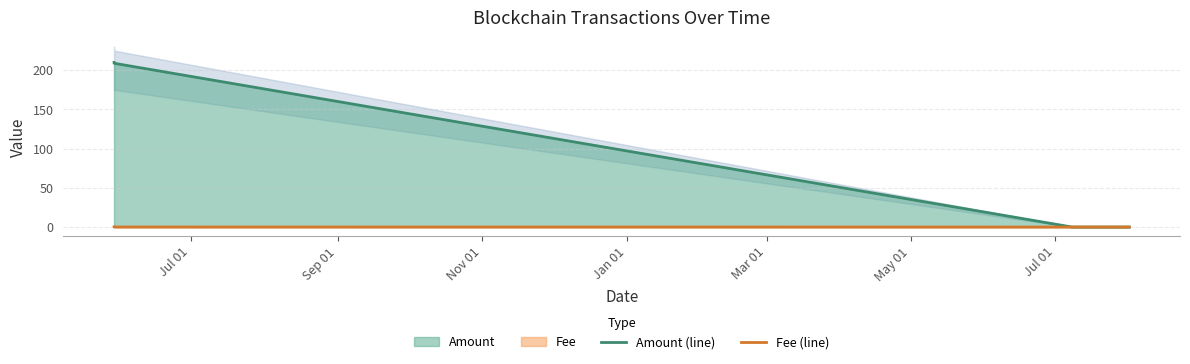

Which series ends up on top after the final intersection of Amount (line) and Fee (line)?

Fee (line)